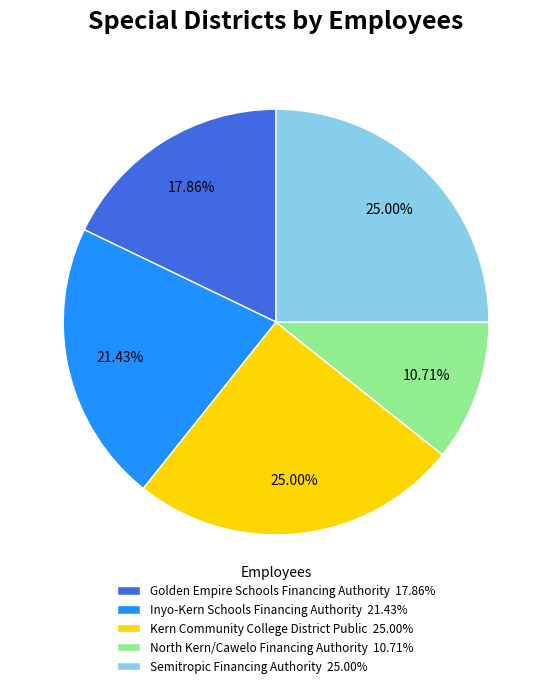

The Golden Empire Schools Financing Authority slice represents 31% of the pie. True or false?

False